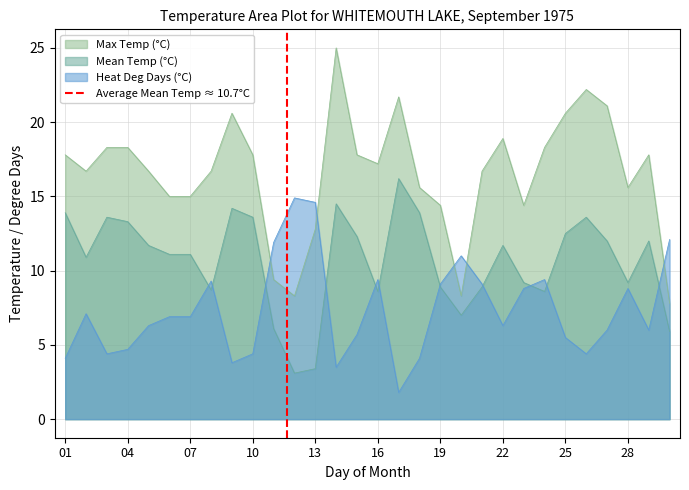

The Heat Deg Days (°C) series shows 9.4 at 16. True or false?

True